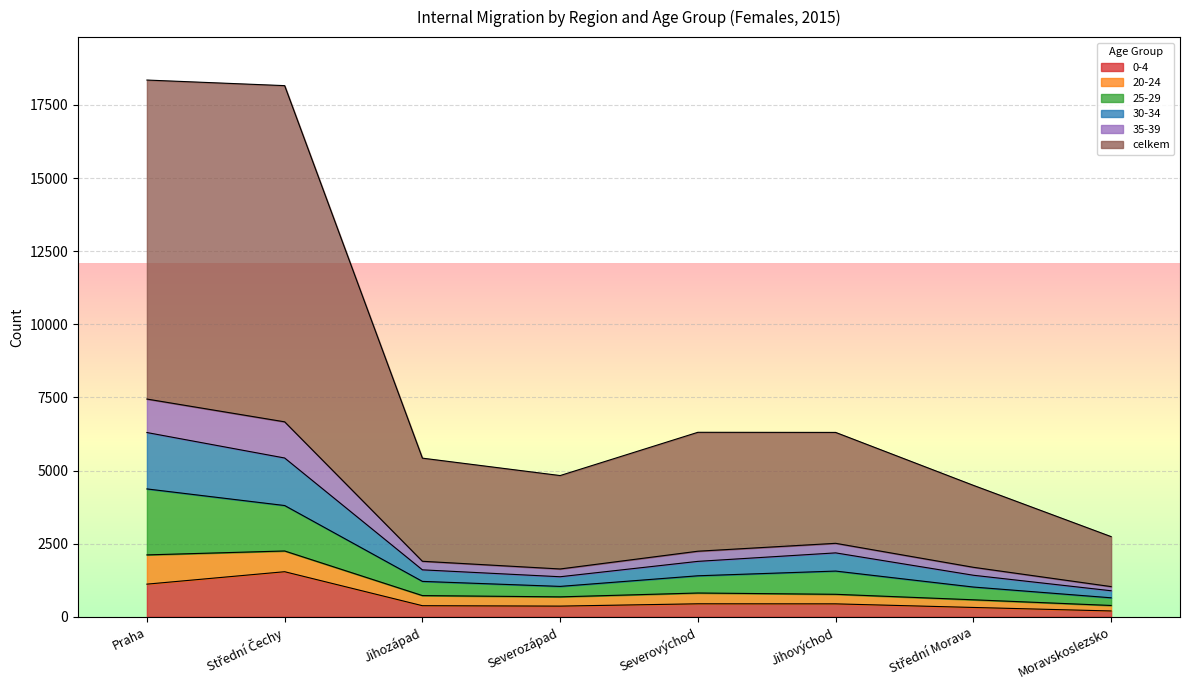

Which category has the lowest value in the celkem series?

Moravskoslezsko